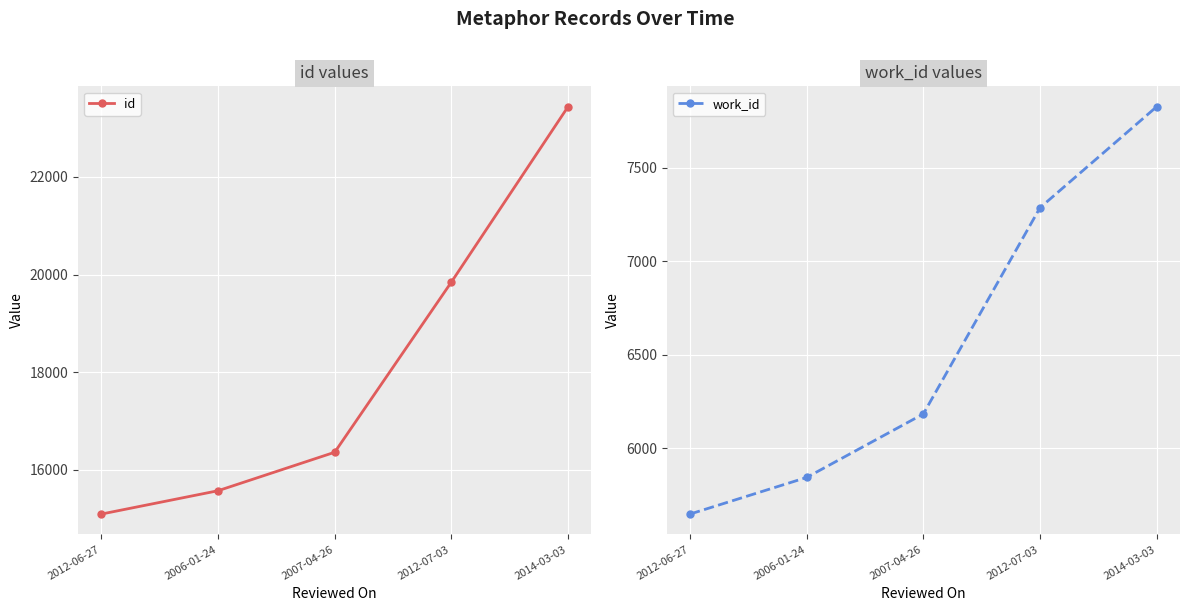

How many values in the work_id series exceed 6183?

2